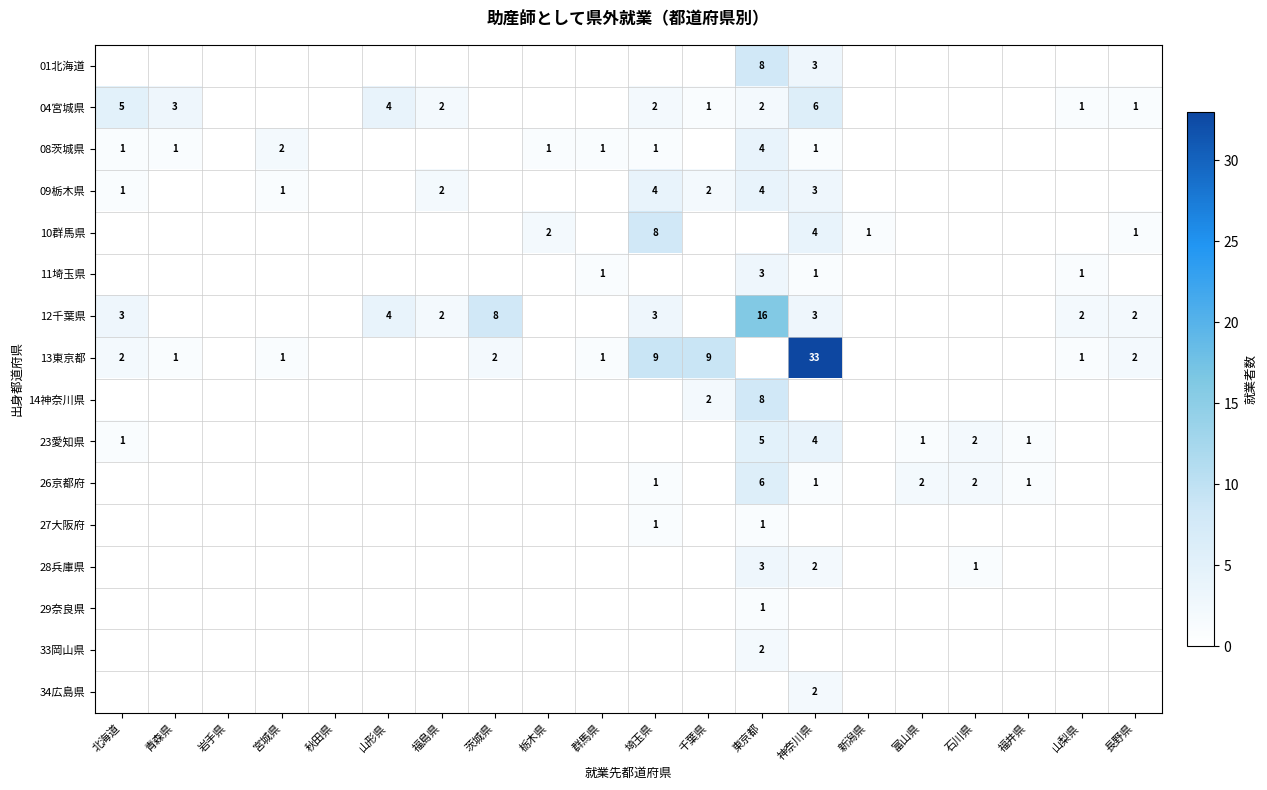

The 08茨城県 series shows 3 at 宮城県. True or false?

False